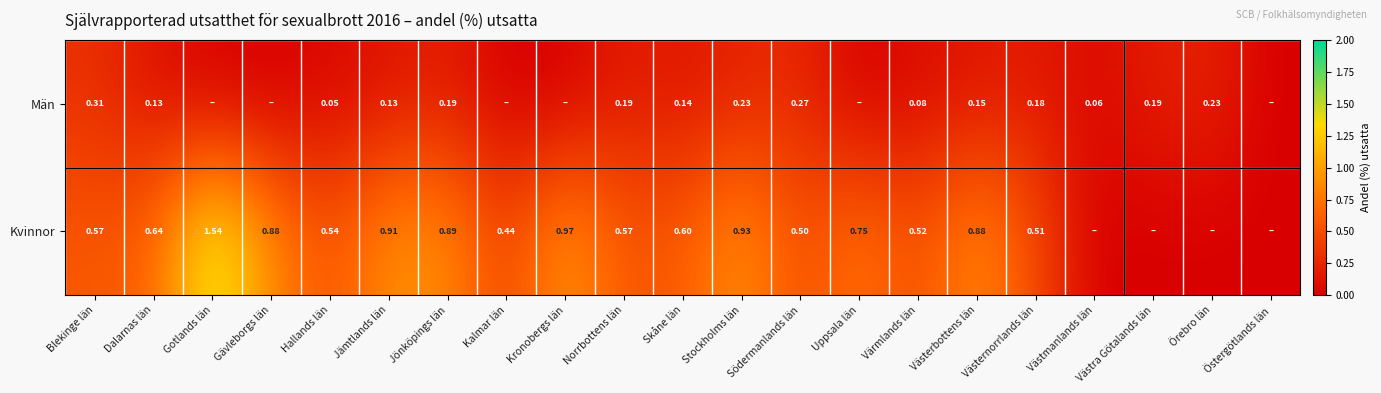

At Dalarnas län, list the series in order from largest to smallest.

Kvinnor, Män